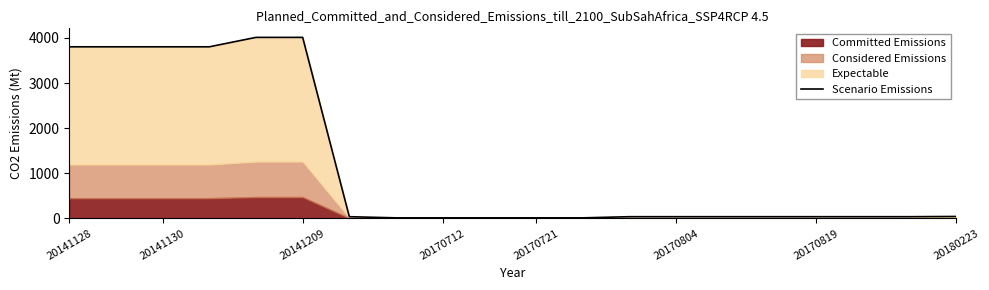

The chart shows a value of 6090.6 at 20170712. True or false?

False